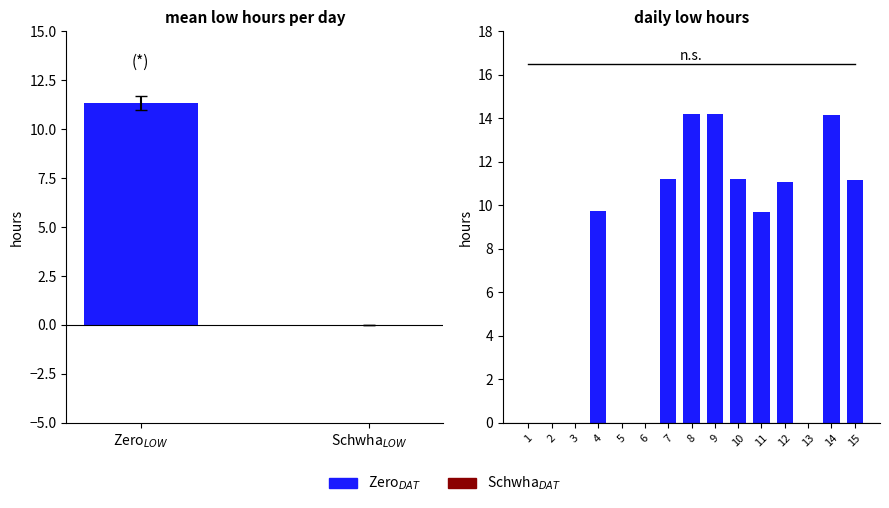

At which label does Zero reach its peak?

9